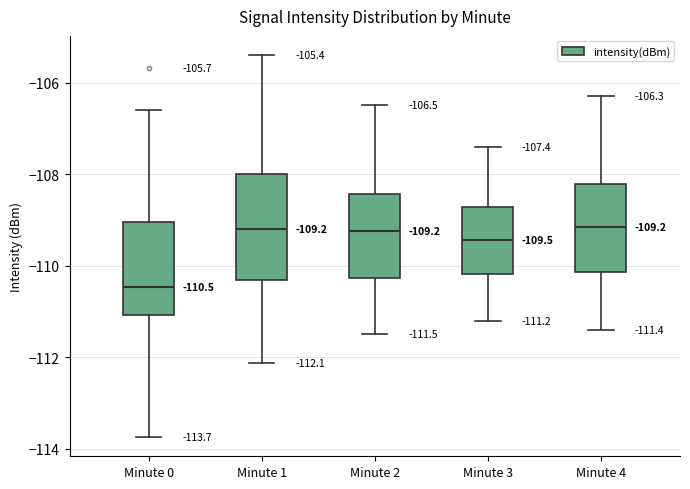

Comparing the boxes themselves (not the whiskers), which one is the tallest?

Minute 1